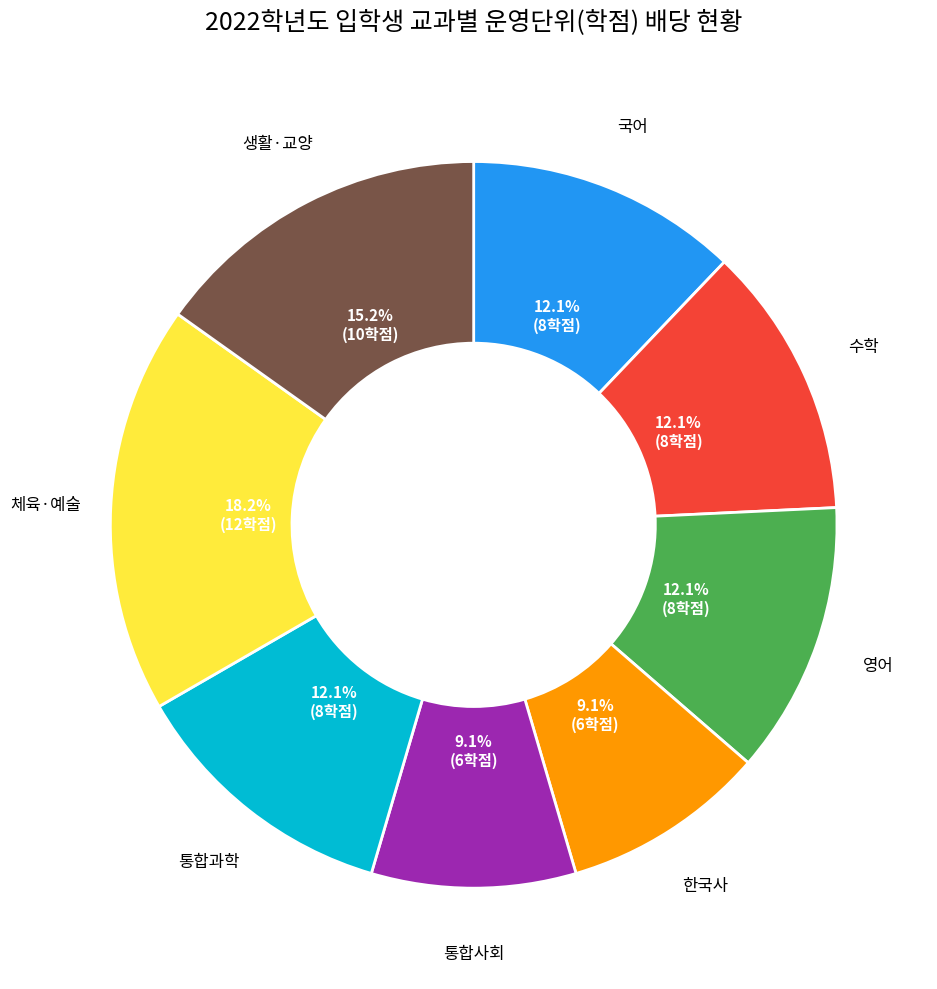

Is it true that 영어 is 6% of the pie?

False